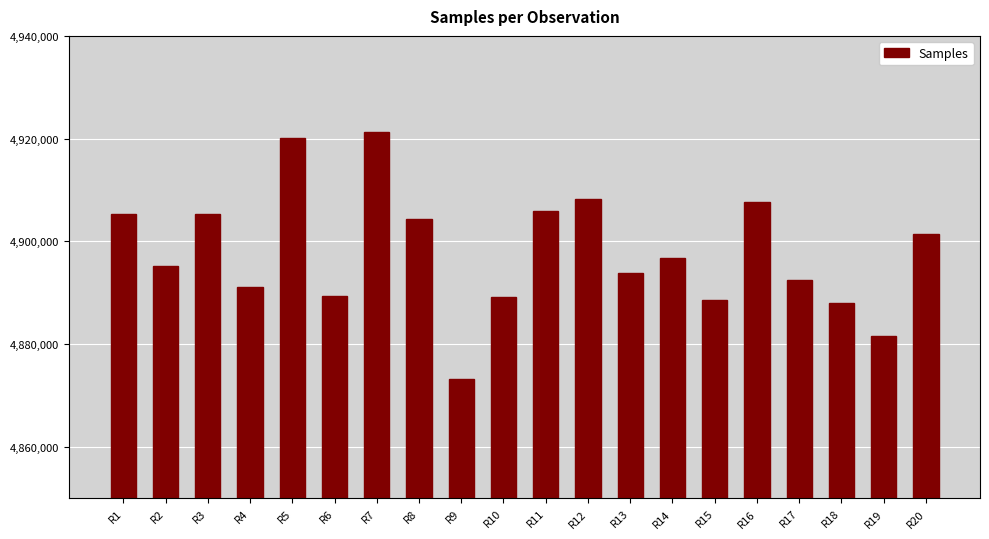

What is the maximum value shown in the chart?

4921394